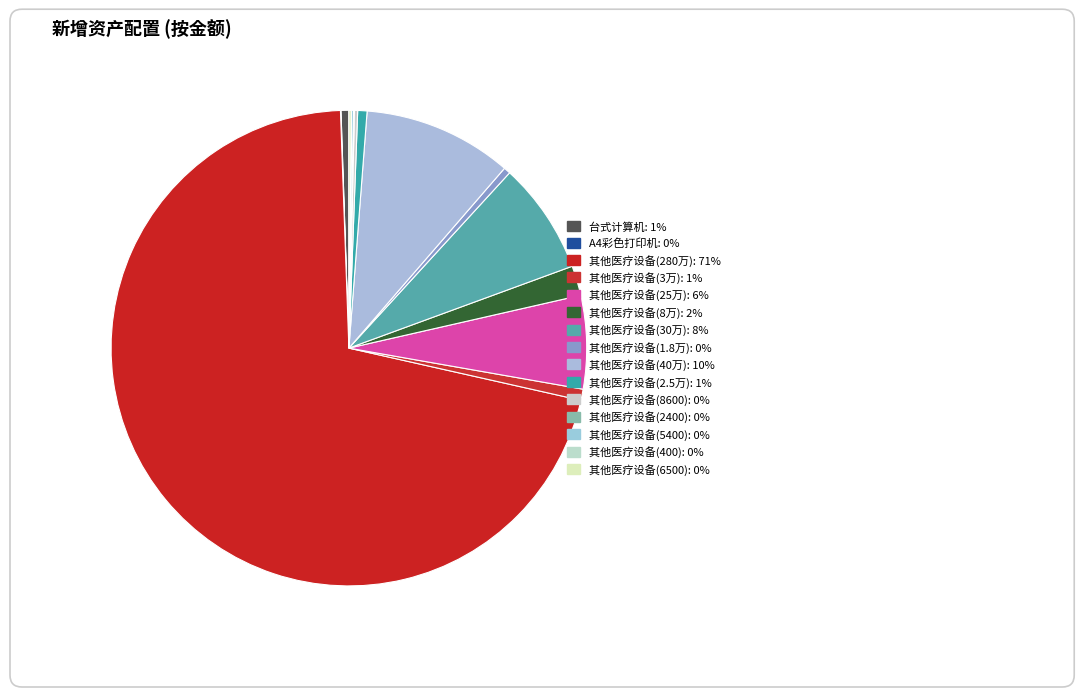

Count the number of slices in the pie.

15